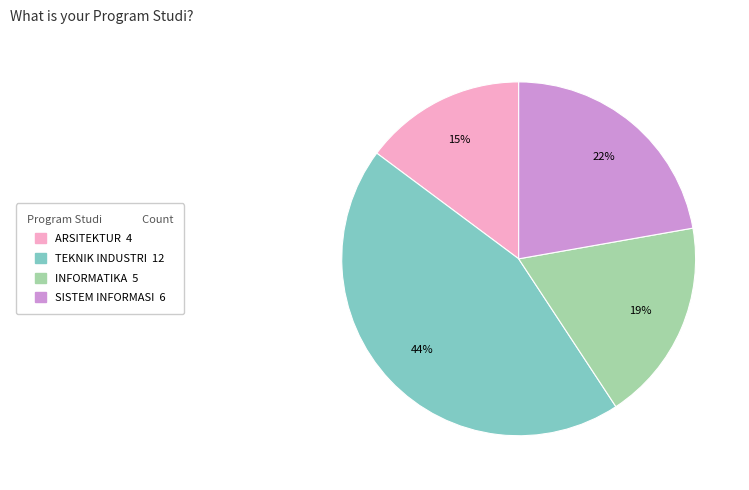

Approximately how many times larger is the value at ARSITEKTUR compared to SISTEM INFORMASI?

0.7